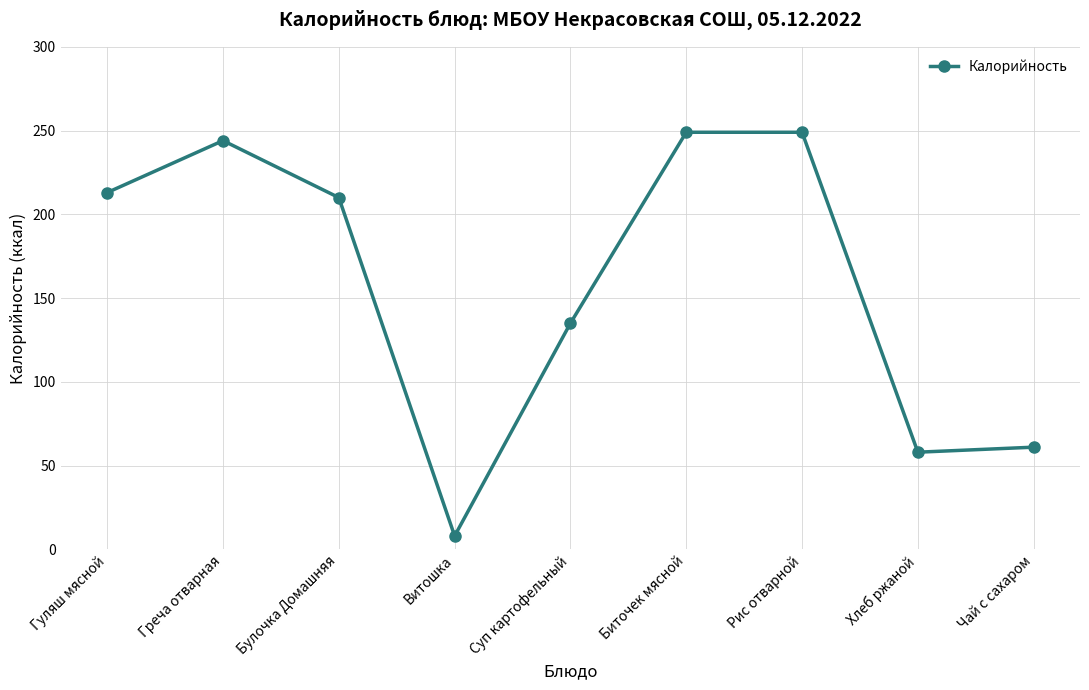

Which label corresponds to the smallest value in the chart?

Витошка